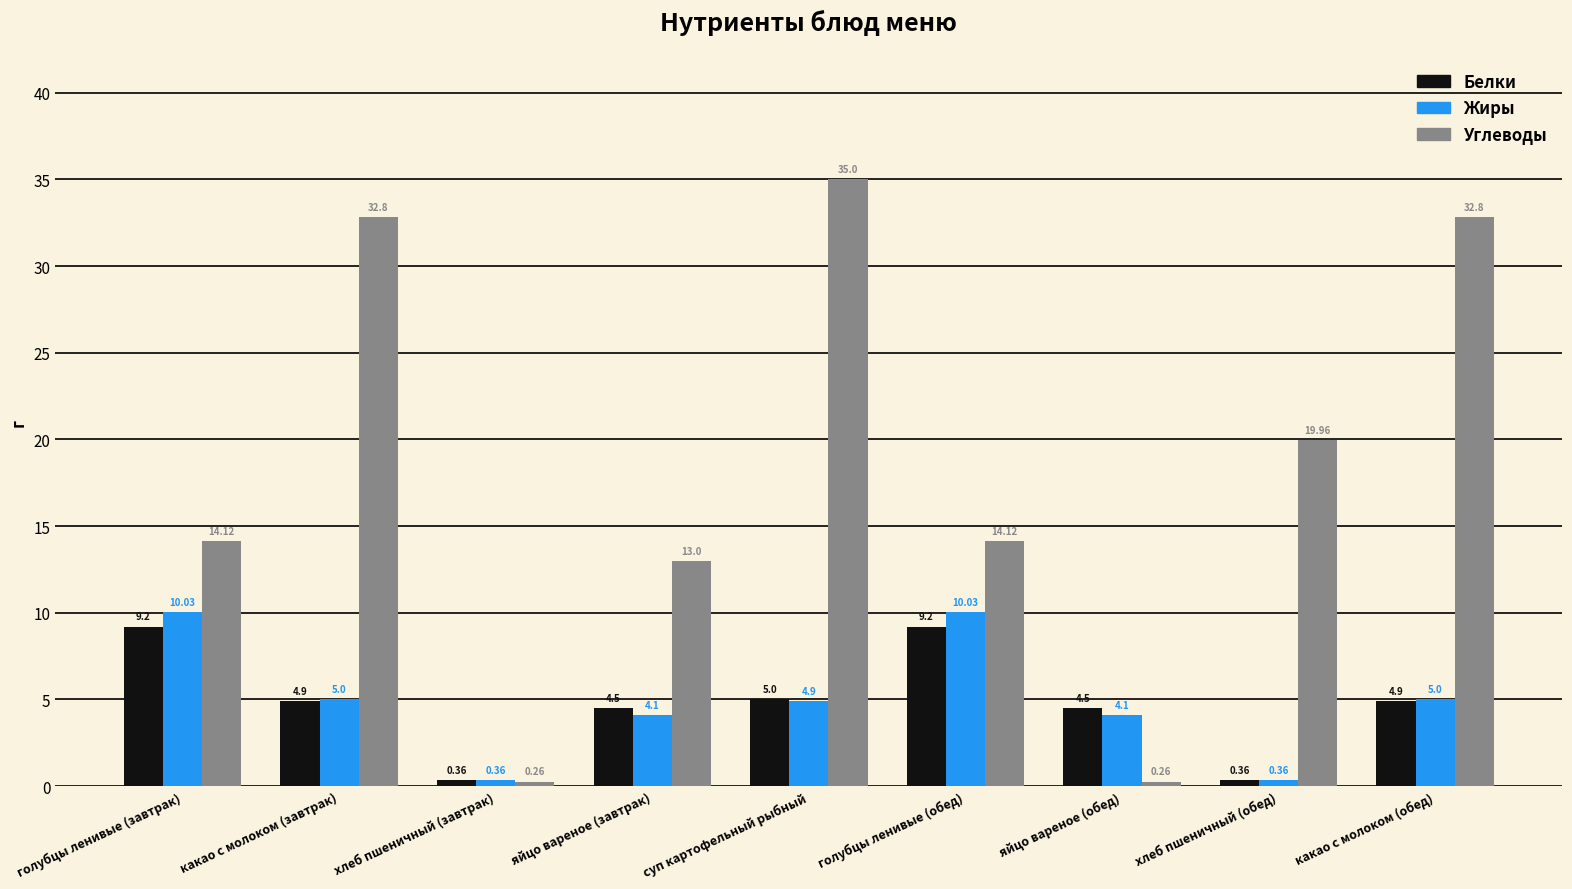

What is the label of the 6th bar from the left?

голубцы ленивые (обед)